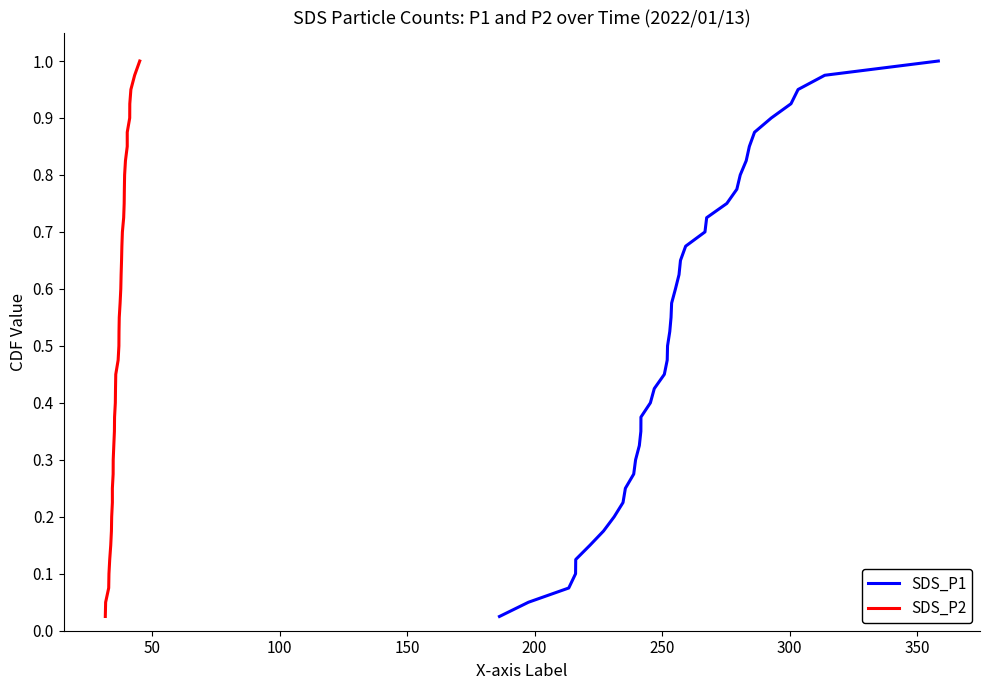

True or false: SDS_P1 has more than 0 interior local peaks.

False